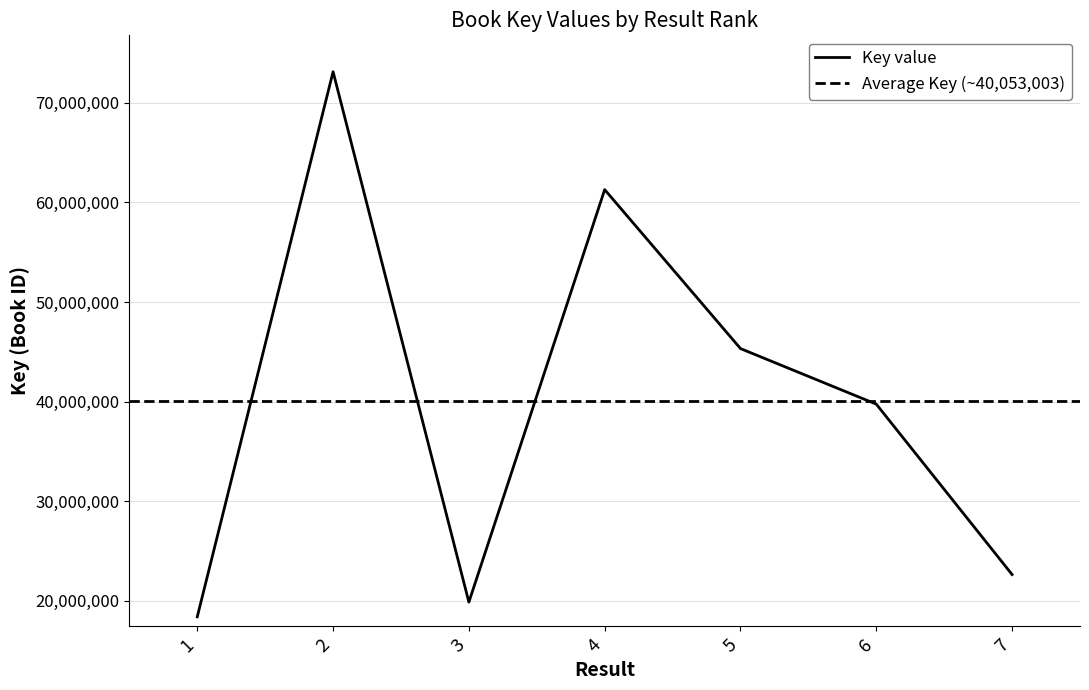

At which category does the data reach its first local valley?

3